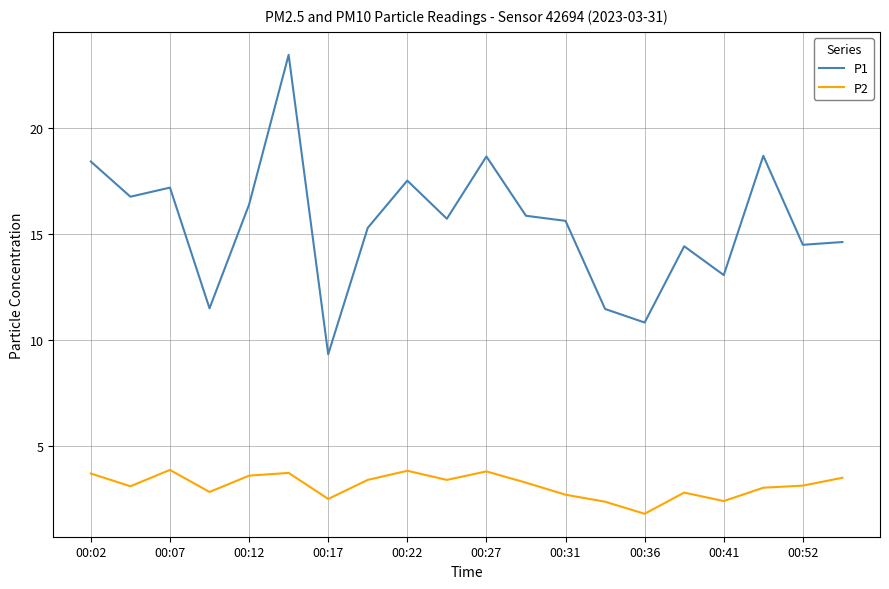

True or false: P1 and P2 cross at least once.

False